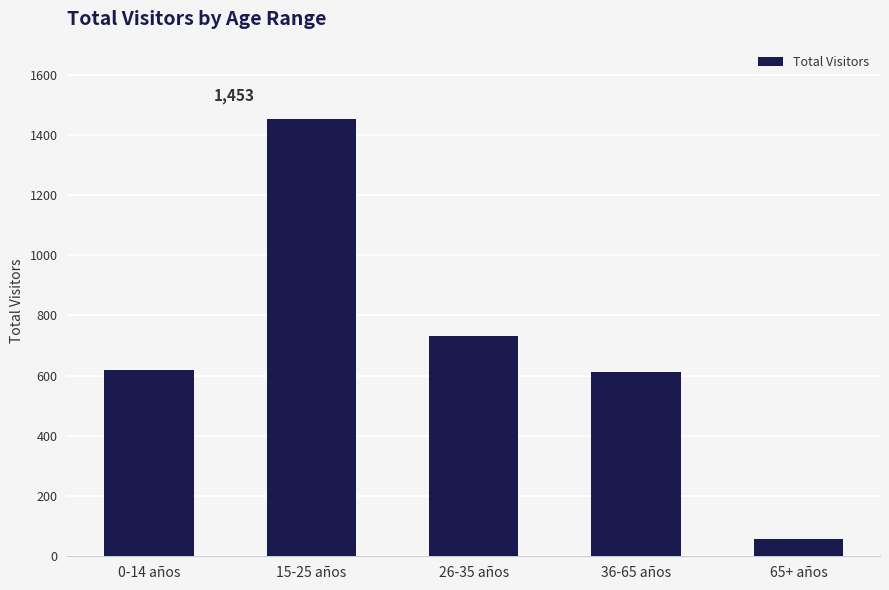

Does the chart contain any negative values?

No